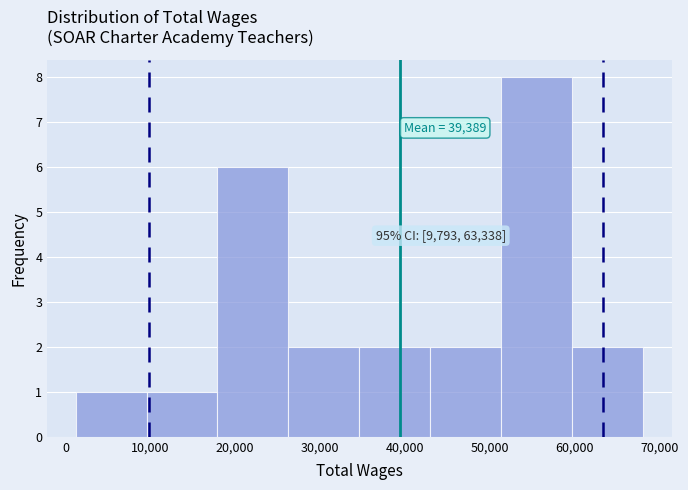

Over which range of the x-axis is the bar tallest?

51000 to 60000